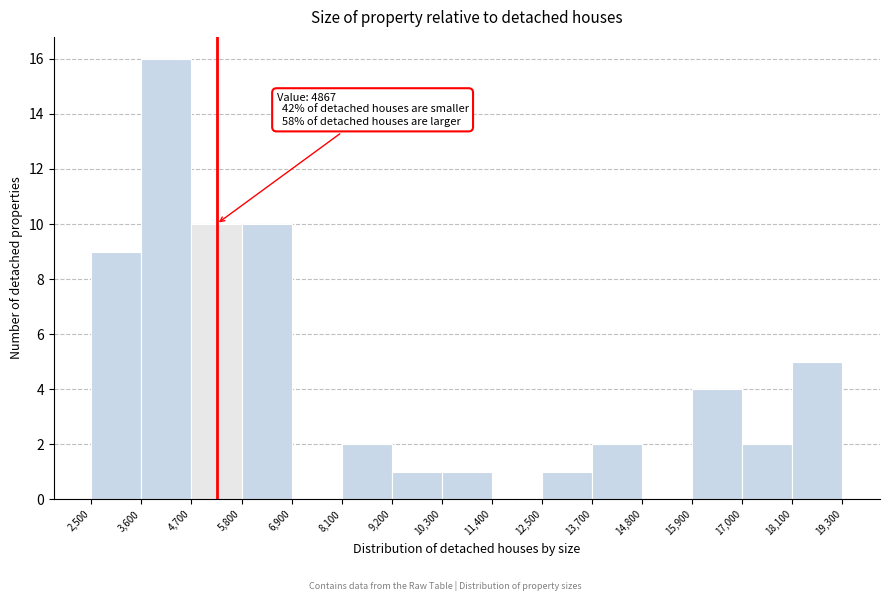

Over which range of the x-axis is the bar tallest?

3,600 to 4,700